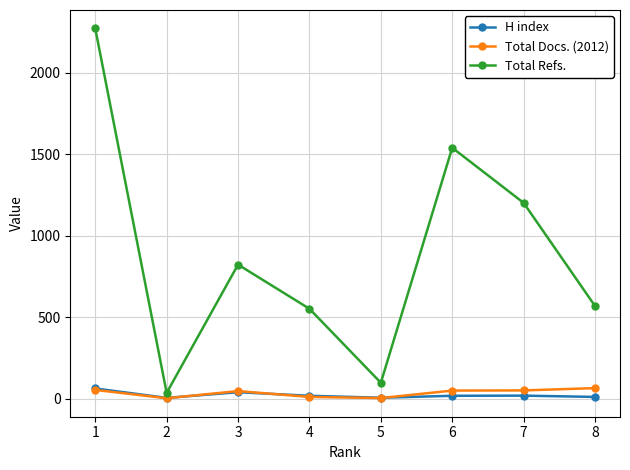

Is the value of Total Docs. (2012) at 8 greater than the value of Total Refs. at 3?

No